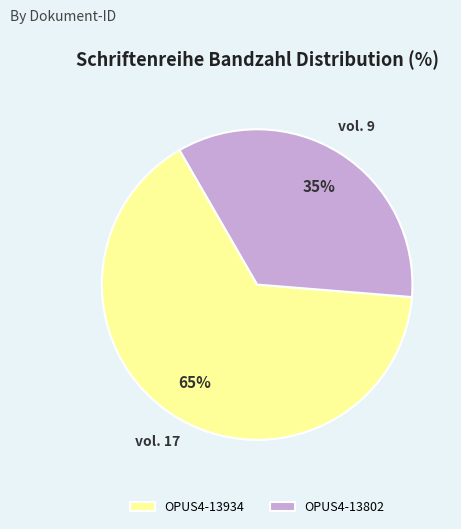

Rank the categories by value from highest to lowest.

OPUS4-13934, OPUS4-13802